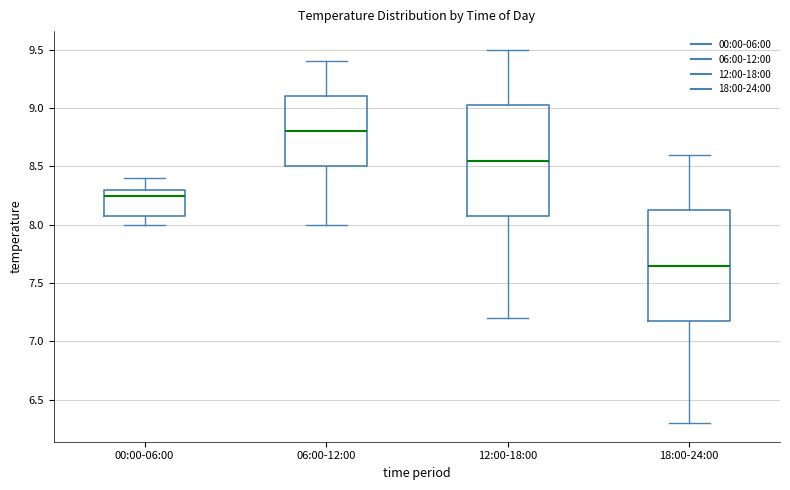

Reading left to right, read every box against the y-axis: the position of its median line, the range the box covers, and the ends of its whiskers. The values are not printed on the chart, so give them approximately, as read against the axis.

00:00-06:00: median 8.25, box 8.10 to 8.30, whiskers 8.00 to 8.40
06:00-12:00: median 8.80, box 8.50 to 9.10, whiskers 8.00 to 9.40
12:00-18:00: median 8.55, box 8.10 to 9.05, whiskers 7.20 to 9.50
18:00-24:00: median 7.65, box 7.20 to 8.15, whiskers 6.30 to 8.60